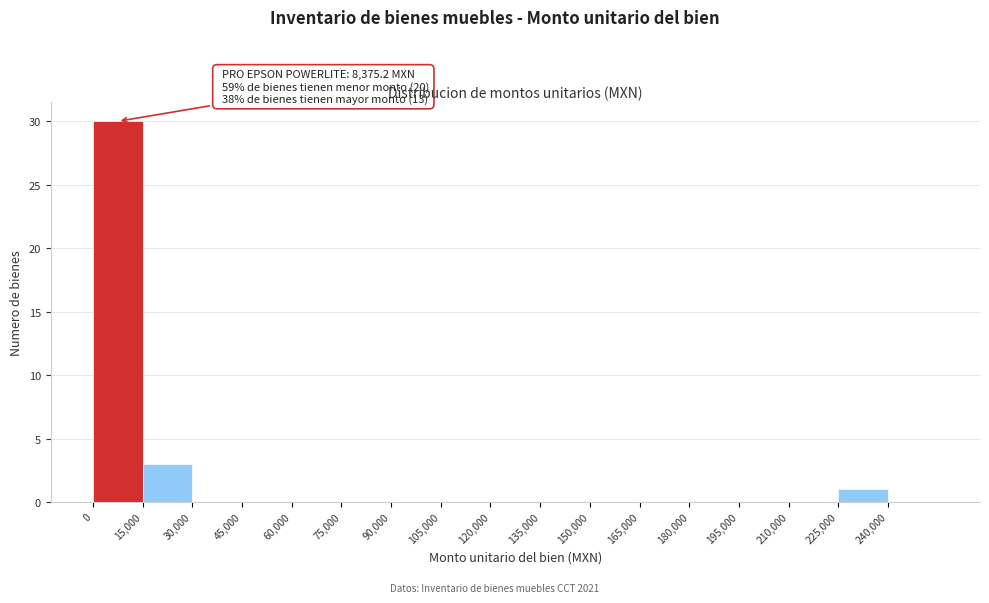

Which range on the x-axis has the tallest bar?

0 to 15000